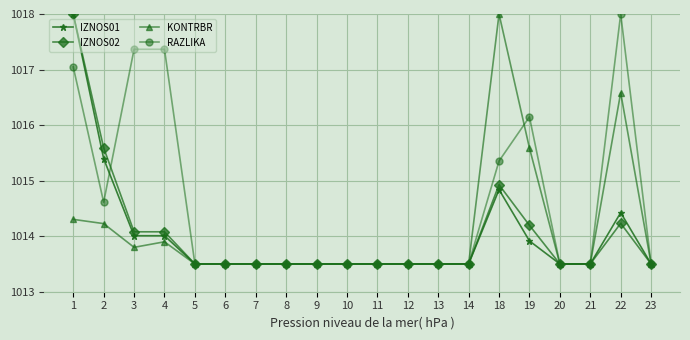

At which category is the sum across all series the highest?

1